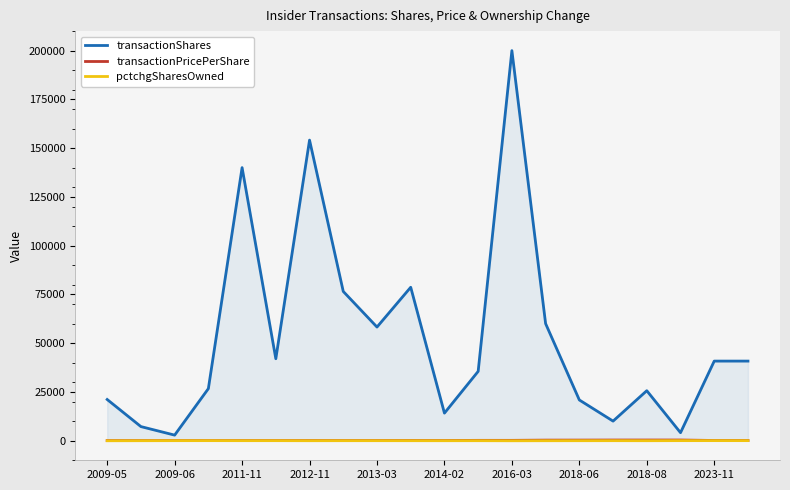

The value of transactionShares at 2018-06 is 20842.0. True or false?

True